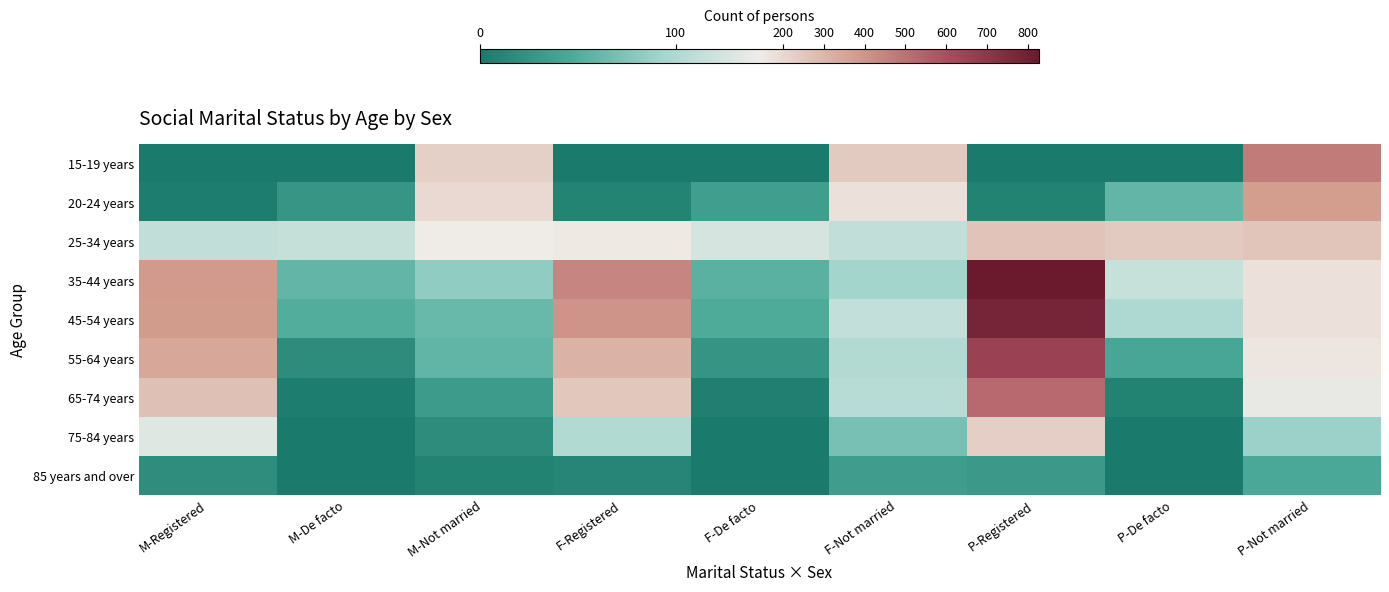

Reading left to right, what are all the values shown in this chart?

15-19 years: M-Registered=0	M-De facto=0	M-Not married=225	F-Registered=0	F-De facto=0	F-Not married=244	P-Registered=0	P-De facto=0	P-Not married=473
20-24 years: M-Registered=4	M-De facto=27	M-Not married=201	F-Registered=11	F-De facto=36	F-Not married=178	P-Registered=10	P-De facto=60	P-Not married=376
25-34 years: M-Registered=112	M-De facto=114	M-Not married=143	F-Registered=149	F-De facto=125	F-Not married=112	P-Registered=261	P-De facto=239	P-Not married=255
35-44 years: M-Registered=384	M-De facto=60	M-Not married=83	F-Registered=442	F-De facto=55	F-Not married=93	P-Registered=826	P-De facto=115	P-Not married=176
45-54 years: M-Registered=378	M-De facto=51	M-Not married=63	F-Registered=404	F-De facto=49	F-Not married=113	P-Registered=782	P-De facto=100	P-Not married=176
55-64 years: M-Registered=342	M-De facto=18	M-Not married=59	F-Registered=309	F-De facto=26	F-Not married=102	P-Registered=651	P-De facto=44	P-Not married=161
65-74 years: M-Registered=273	M-De facto=4	M-Not married=33	F-Registered=252	F-De facto=6	F-Not married=105	P-Registered=525	P-De facto=10	P-Not married=138
75-84 years: M-Registered=132	M-De facto=0	M-Not married=18	F-Registered=101	F-De facto=0	F-Not married=71	P-Registered=233	P-De facto=0	P-Not married=89
85 years and over: M-Registered=19	M-De facto=0	M-Not married=10	F-Registered=12	F-De facto=0	F-Not married=35	P-Registered=31	P-De facto=0	P-Not married=45